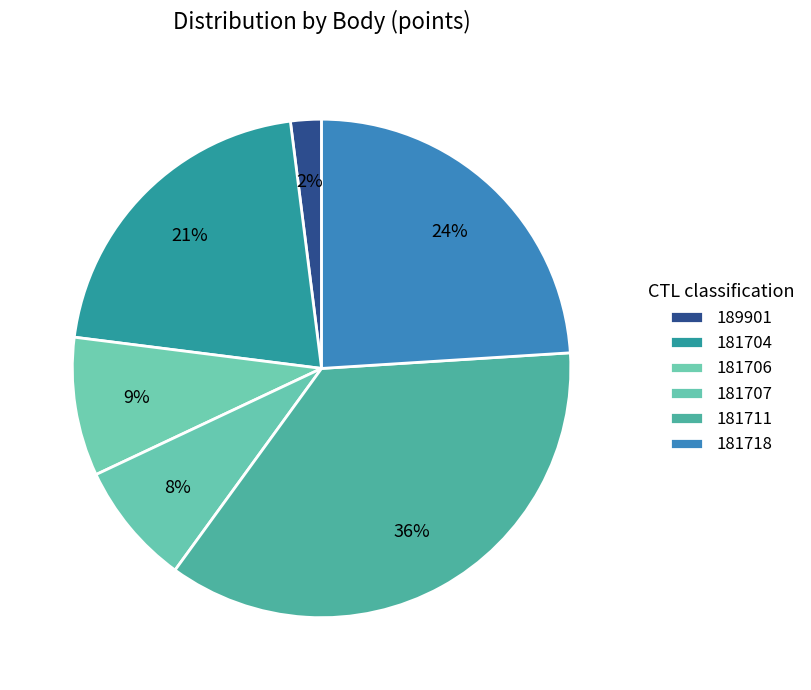

How many slices are in this pie chart?

6